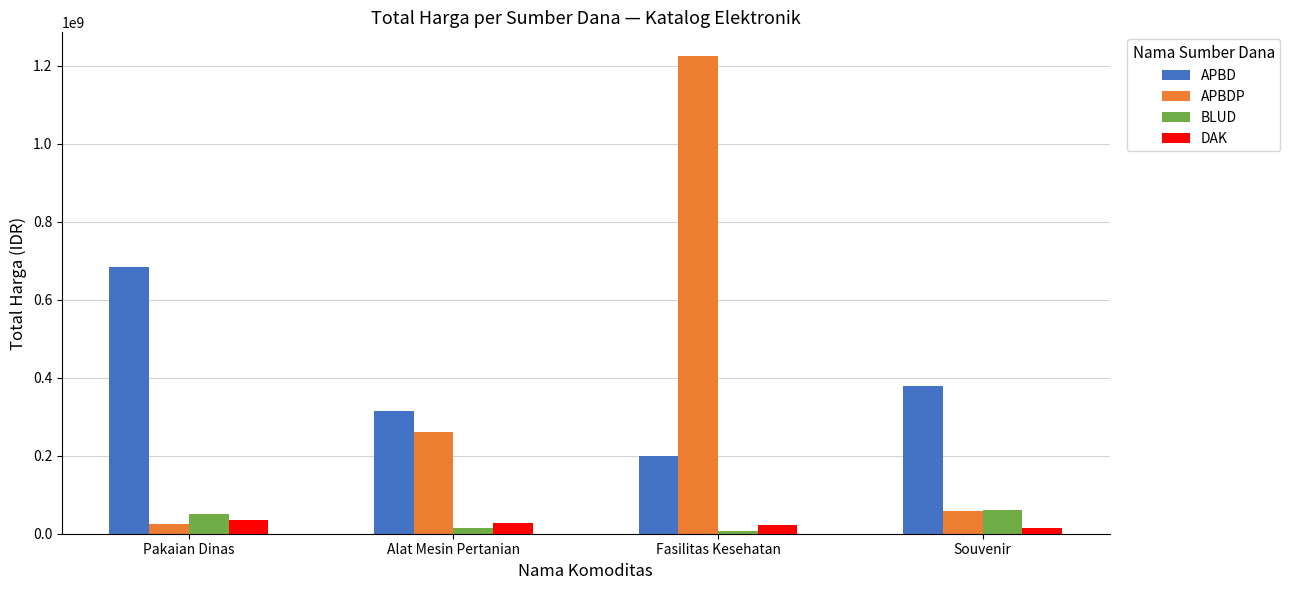

True or false: APBD has a value of 152961168 at Alat Mesin Pertanian.

False